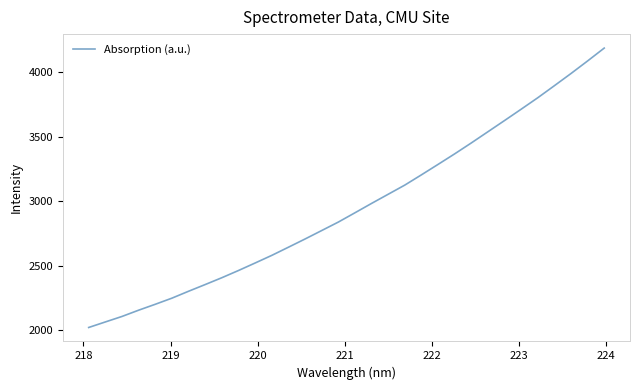

What is the minimum value shown in the chart?

2022.8